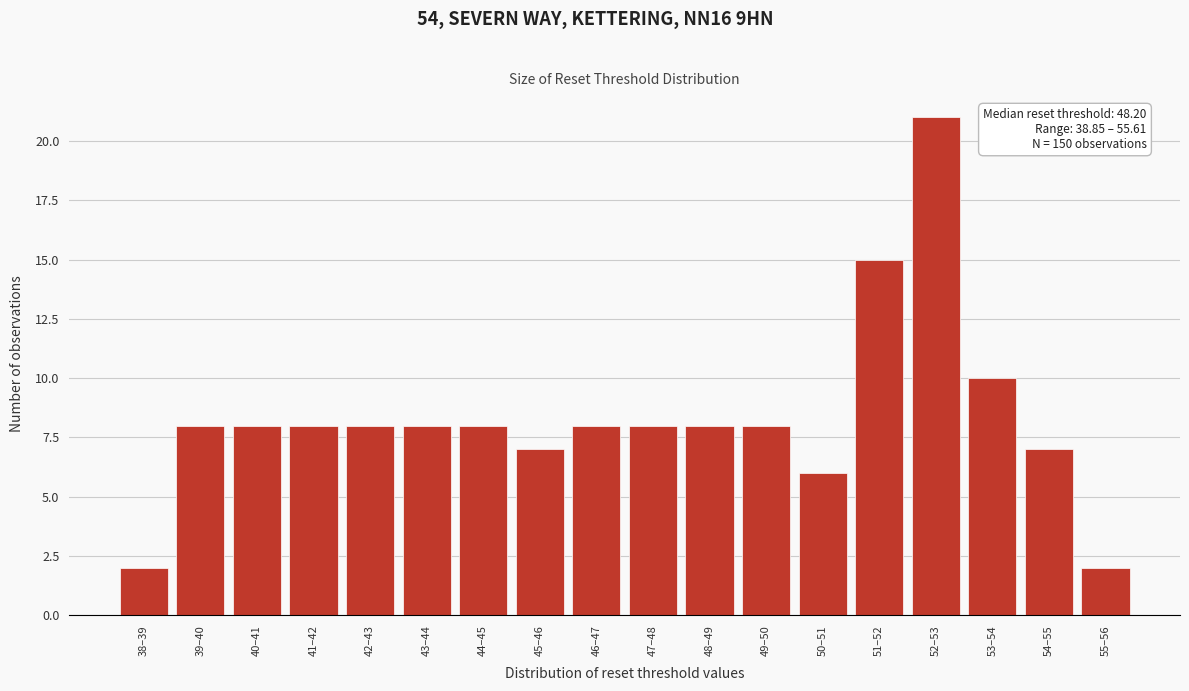

Reading left to right, transcribe all the data shown in this chart.

2	8	8	8	8	8	8	7	8	8	8	8	6	15	21	10	7	2